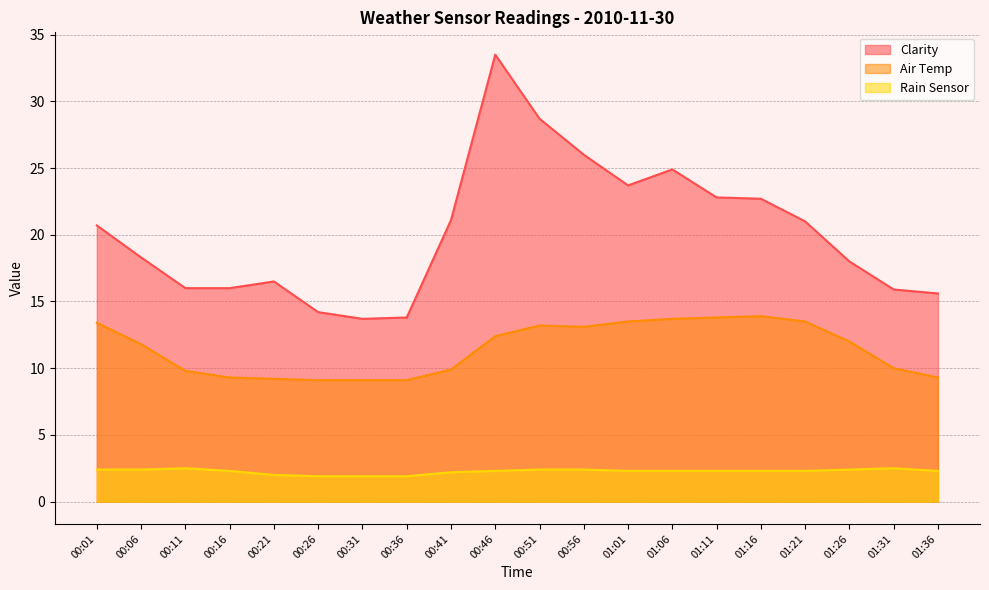

Reading left to right, extract all data points from this chart.

Clarity: 00:01=20.7	00:06=18.3	00:11=16.0	00:16=16.0	00:21=16.5	00:26=14.2	00:31=13.7	00:36=13.8	00:41=21.1	00:46=33.5	00:51=28.7	00:56=26.0	01:01=23.7	01:06=24.9	01:11=22.8	01:16=22.7	01:21=21.0	01:26=18.0	01:31=15.9	01:36=15.6
Air Temp: 00:01=13.4	00:06=11.8	00:11=9.8	00:16=9.3	00:21=9.2	00:26=9.1	00:31=9.1	00:36=9.1	00:41=9.9	00:46=12.4	00:51=13.2	00:56=13.1	01:01=13.5	01:06=13.7	01:11=13.8	01:16=13.9	01:21=13.5	01:26=12.0	01:31=10.0	01:36=9.3
Rain Sensor: 00:01=2.4	00:06=2.4	00:11=2.5	00:16=2.3	00:21=2.0	00:26=1.9	00:31=1.9	00:36=1.9	00:41=2.2	00:46=2.3	00:51=2.4	00:56=2.4	01:01=2.3	01:06=2.3	01:11=2.3	01:16=2.3	01:21=2.3	01:26=2.4	01:31=2.5	01:36=2.3